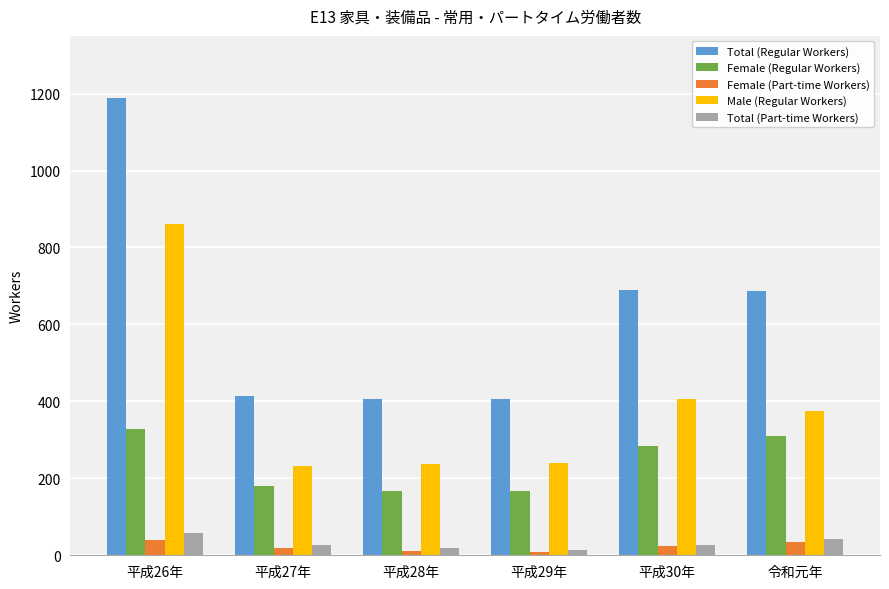

What is the label of the 1st bar from the right?

令和元年